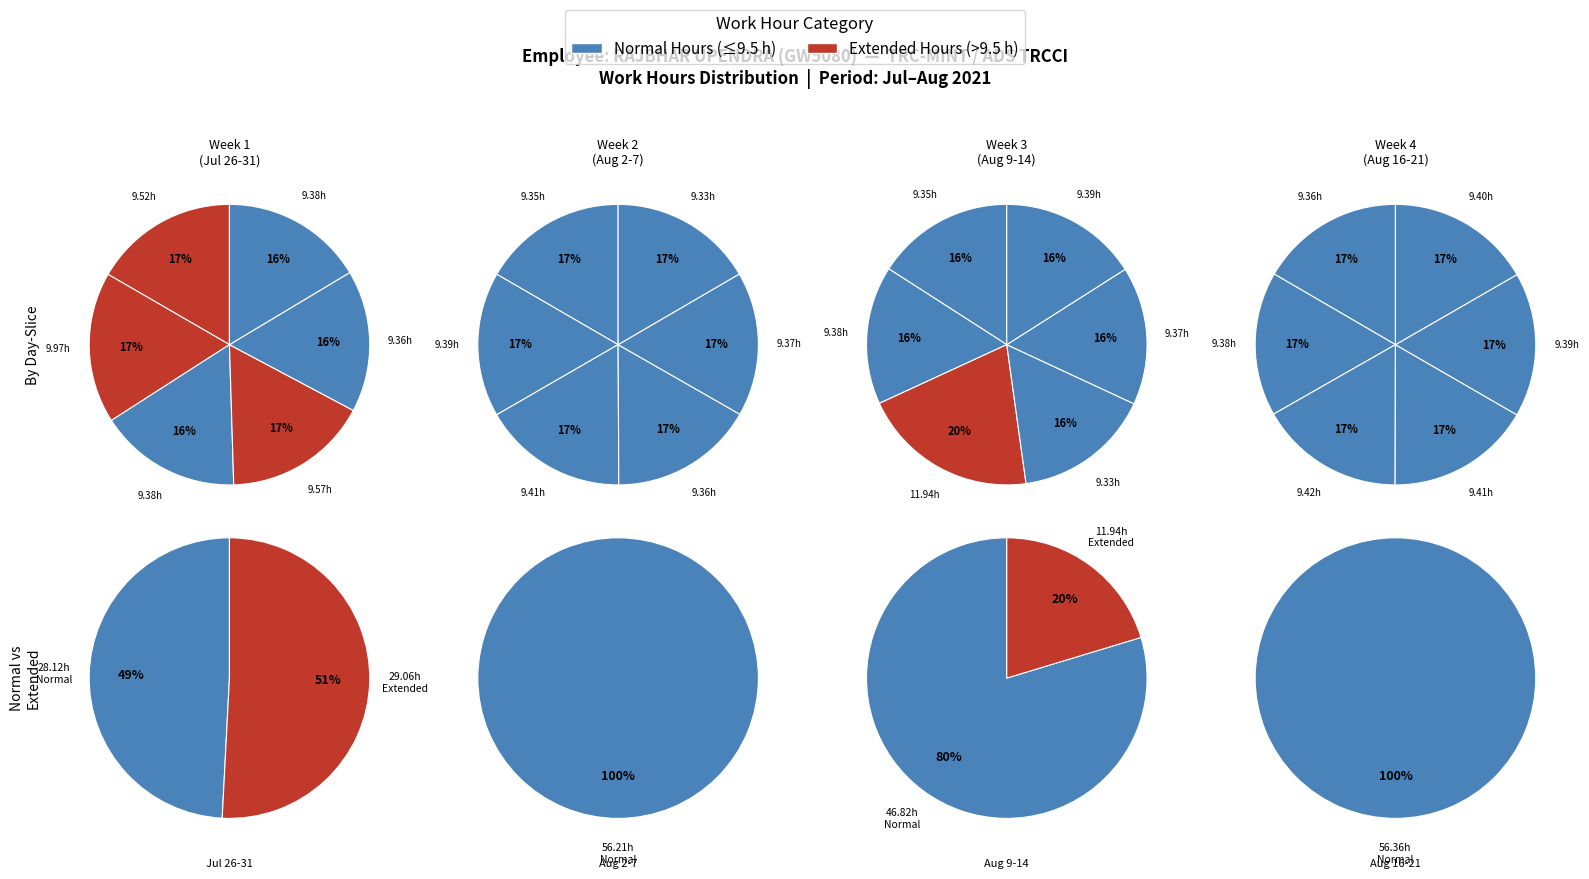

Combined, do Thu 29 and Sat 21 account for over 50%?

No